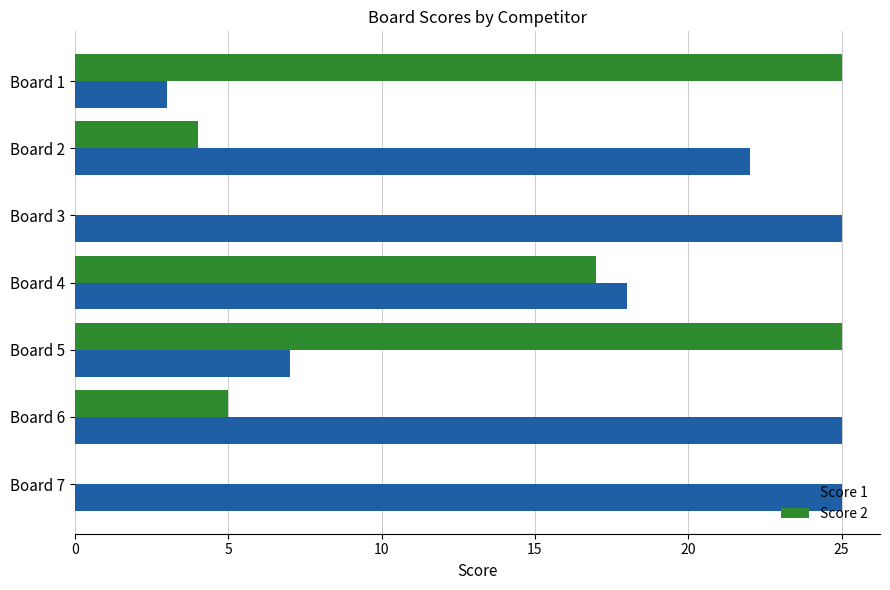

At which label is Score 1 closest to 14?

Board 4